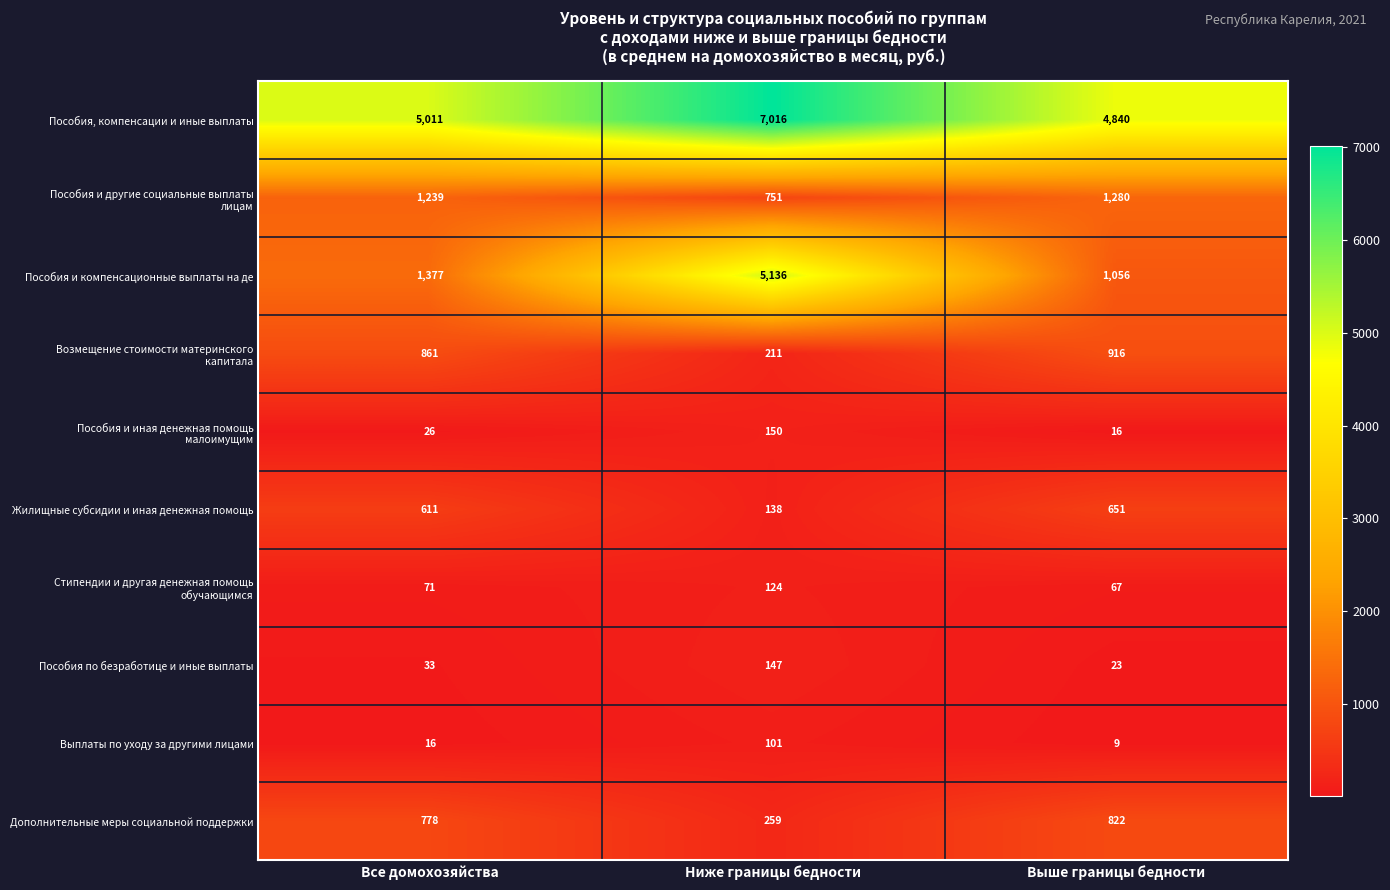

Is it true that Выплаты по уходу за другими лицами equals 177 at Ниже границы бедности?

False